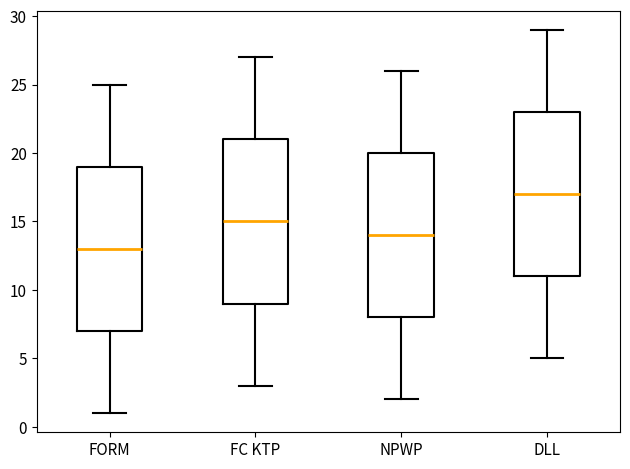

Reading left to right, transcribe this box plot: for each box, give where its median line is, the range the box spans, and where its two whiskers end, as read against the y-axis. The values are not printed on the chart, so give them approximately, as read against the axis.

FORM: median 13, box 7 to 19, whiskers 1 to 25
FC KTP: median 15, box 9 to 21, whiskers 3 to 27
NPWP: median 14, box 8 to 20, whiskers 2 to 26
DLL: median 17, box 11 to 23, whiskers 5 to 29